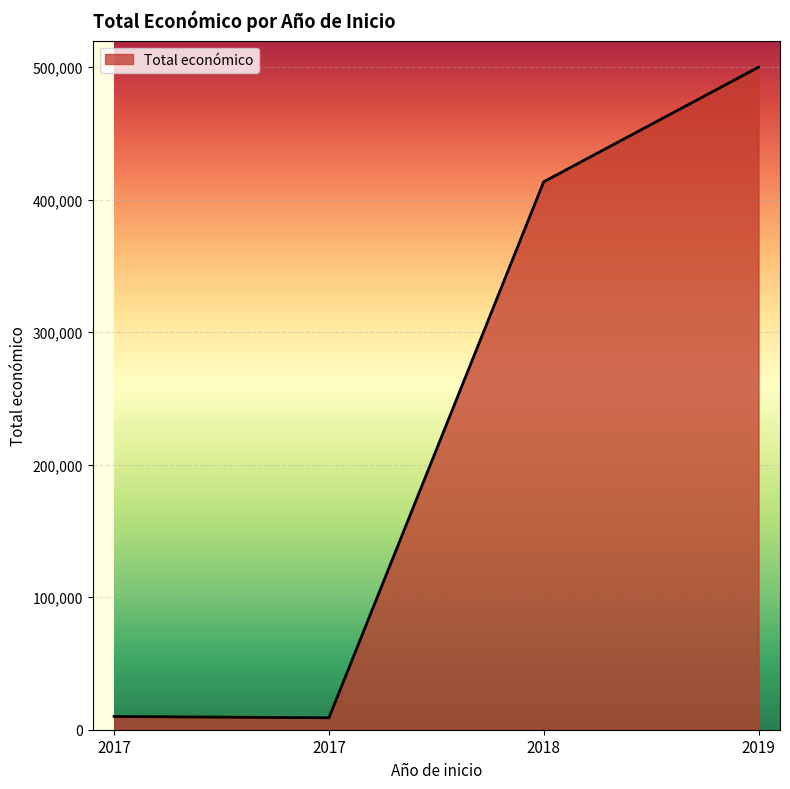

Read the value at 2019, to the nearest 50.

499950